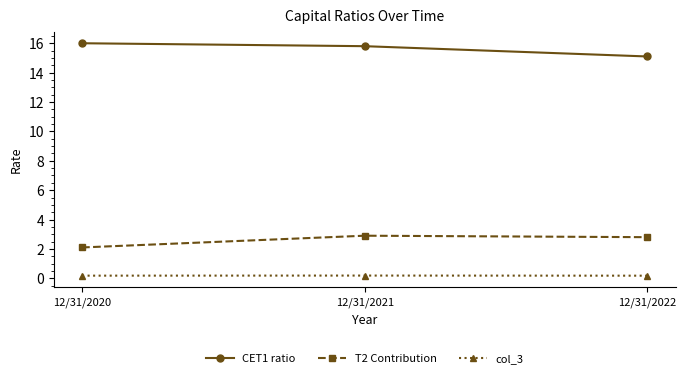

Does the chart have visible grid lines?

No